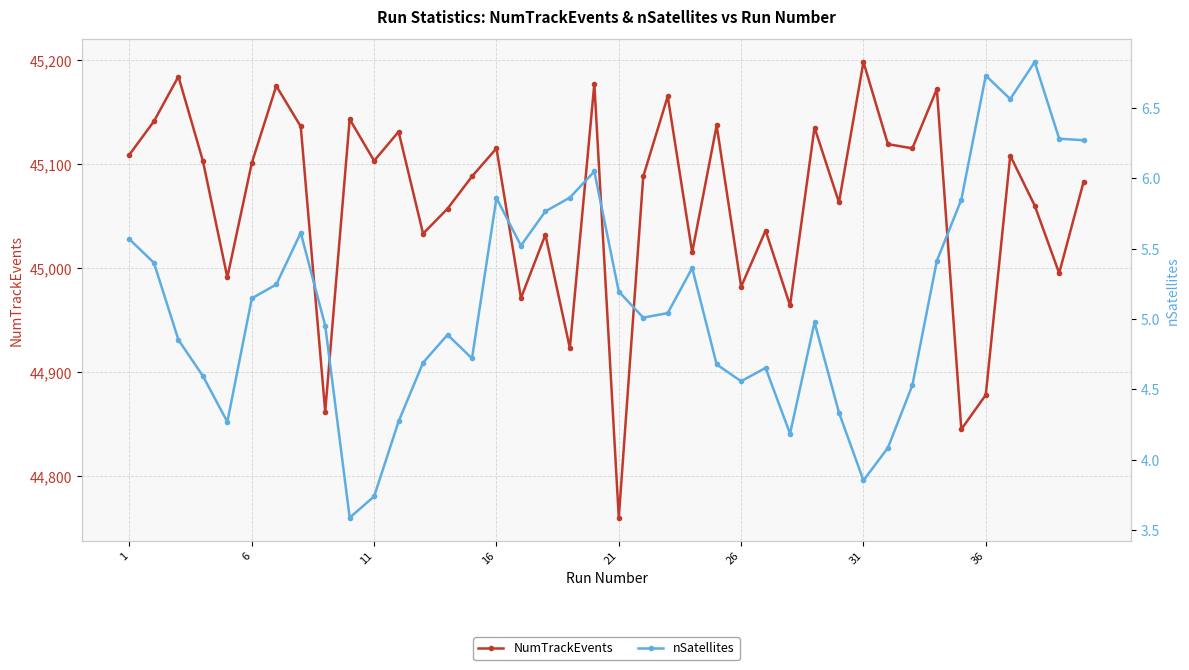

Reading left to right, list all the values displayed in this chart.

NumTrackEvents: 45109.0	45141.0	45184.0	45103.0	44991.0	45101.0	45175.0	45136.0	44862.0	45143.0	45103.0	45131.0	45033.0	45057.0	45088.0	45115.0	44971.0	45032.0	44923.0	45177.0	44760.0	45088.0	45165.0	45015.0	45137.0	44982.0	45036.0	44964.0	45135.0	45063.0	45198.0	45119.0	45115.0	45172.0	44845.0	44878.0	45108.0	45060.0	44995.0	45083.0
nSatellites: 5.6	5.4	4.9	4.6	4.3	5.1	5.2	5.6	5.0	3.6	3.7	4.3	4.7	4.9	4.7	5.9	5.5	5.8	5.9	6.0	5.2	5.0	5.0	5.4	4.7	4.6	4.7	4.2	5.0	4.3	3.9	4.1	4.5	5.4	5.8	6.7	6.6	6.8	6.3	6.3